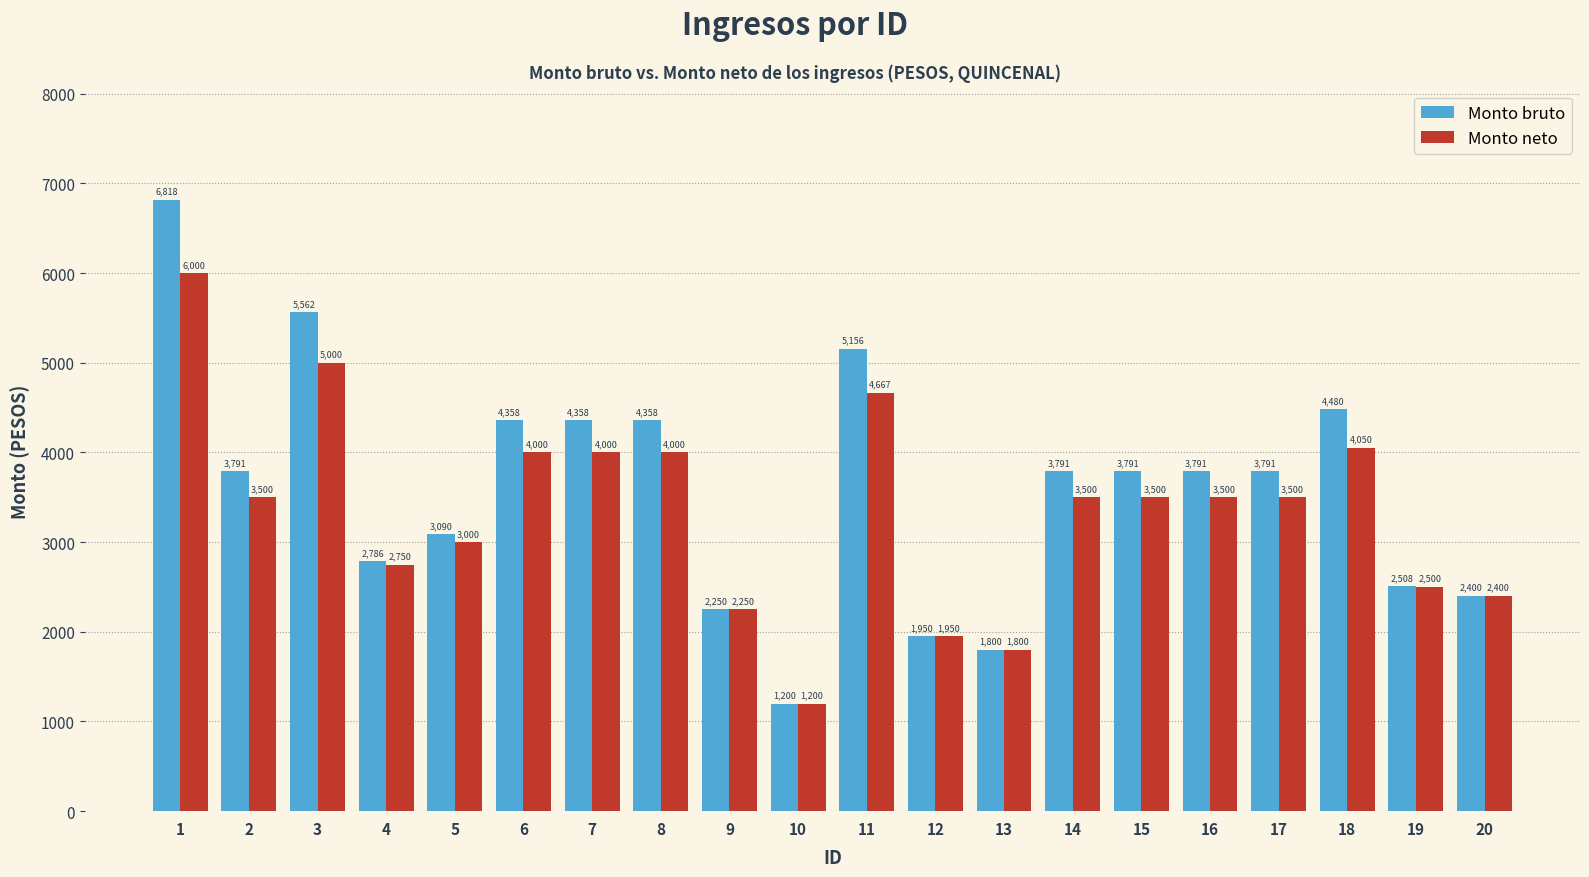

Which series has the widest spread of values?

Monto bruto